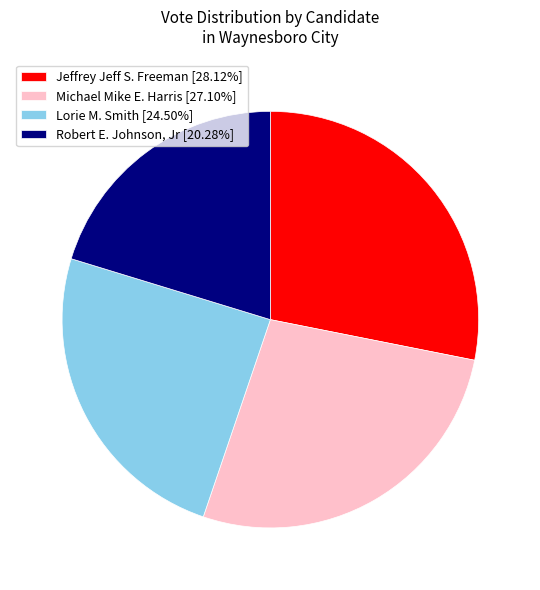

Combined, do Lorie M. Smith [24.50%] and Robert E. Johnson, Jr [20.28%] account for over 50%?

No